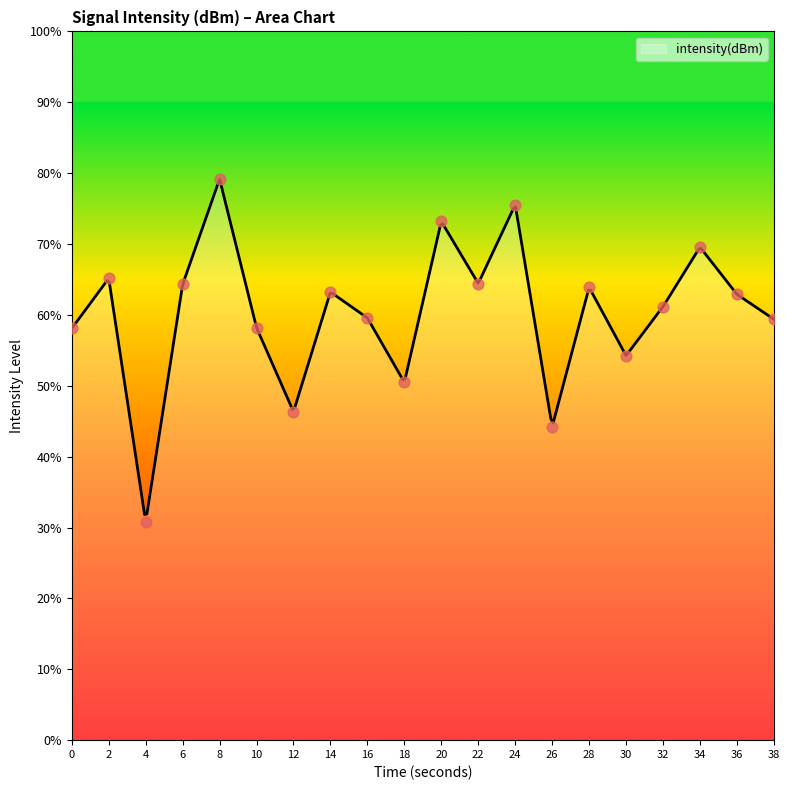

Which has a higher value, 10 or 38?

38